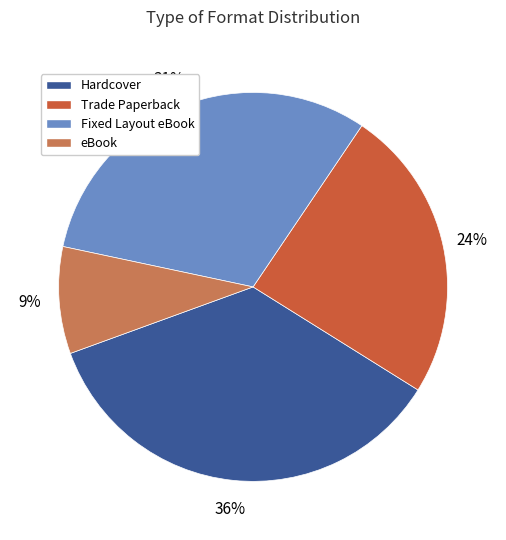

Does Fixed Layout eBook account for over 50% of the chart?

No